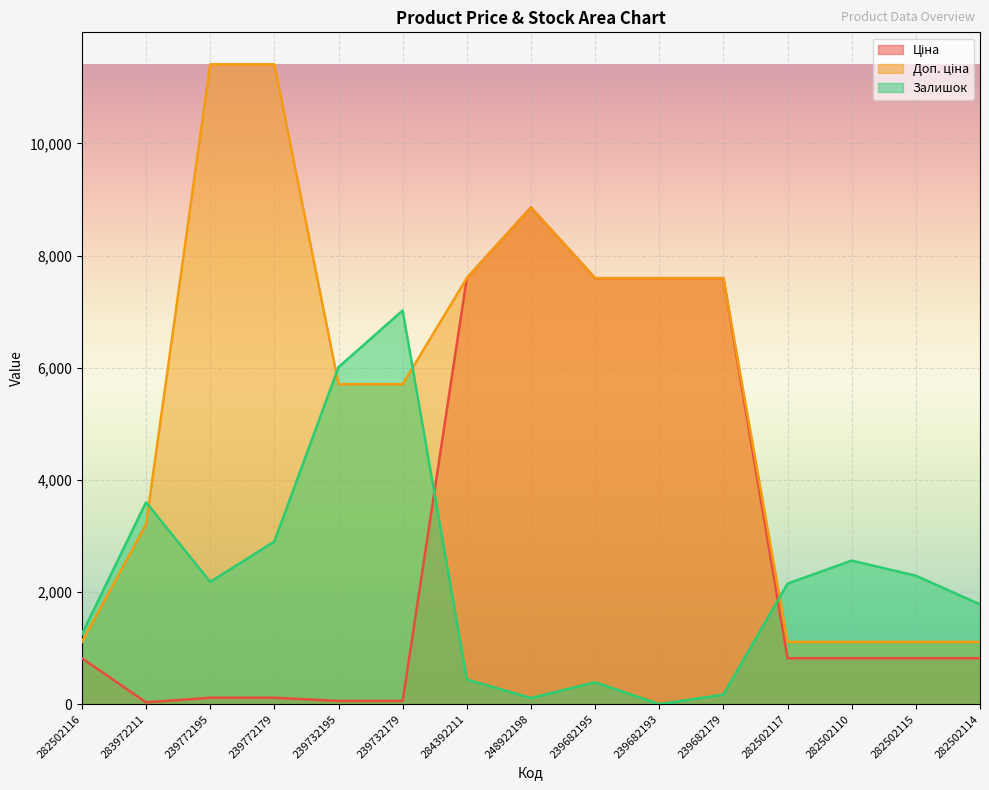

True or false: Ціна and Доп. ціна cross at least once.

False